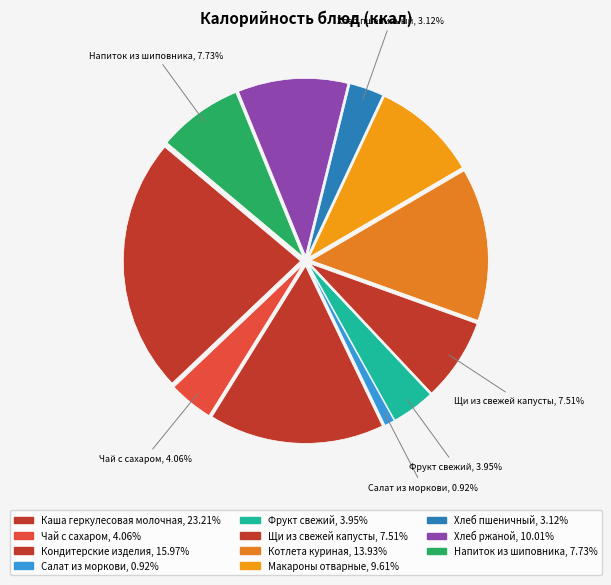

How many slices are in this pie chart?

11